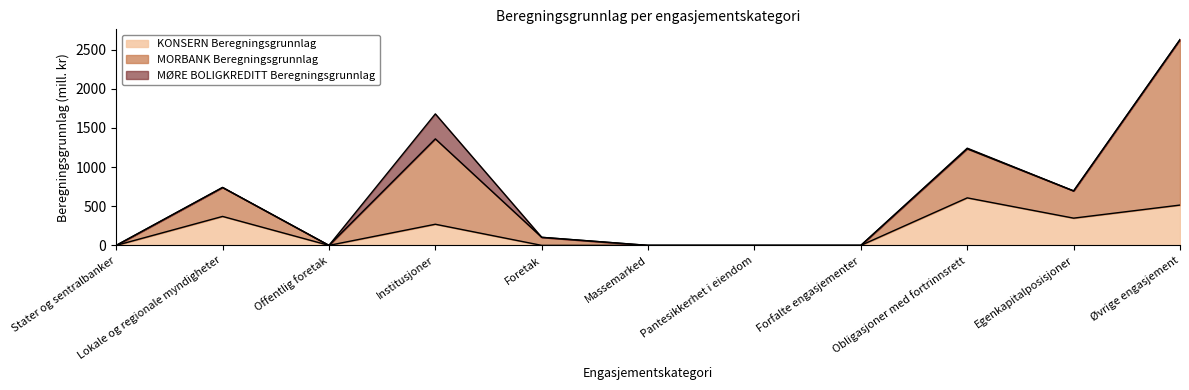

True or false: MORBANK Beregningsgrunnlag has a value of 0 at Forfalte engasjementer.

True